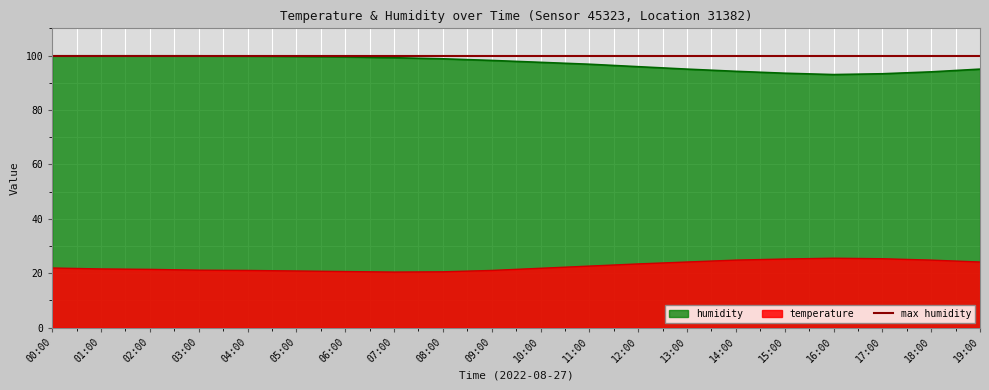

Does the chart display data point markers on the line(s)?

No